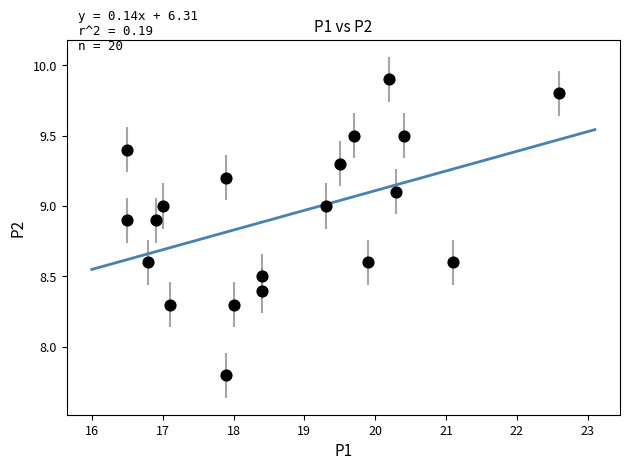

What is the range of Y values (max minus min)?

2.1